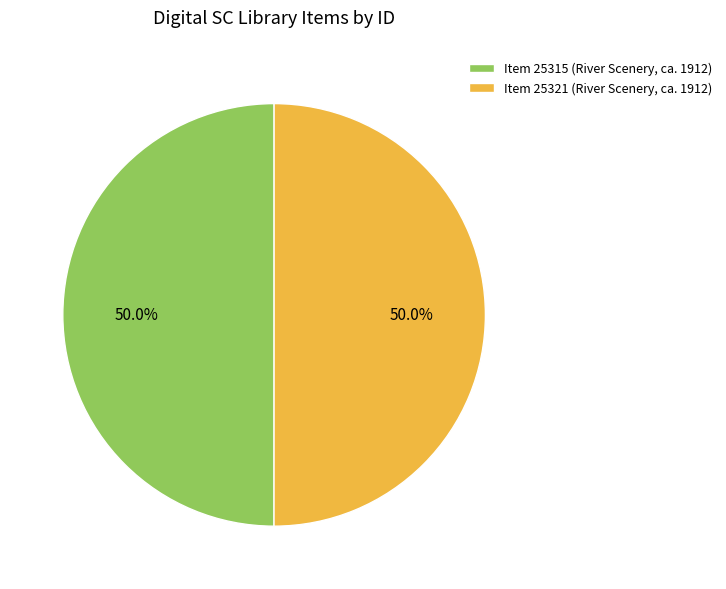

Is it true that Item 25315 (River Scenery, ca. 1912) is 57% of the pie?

False